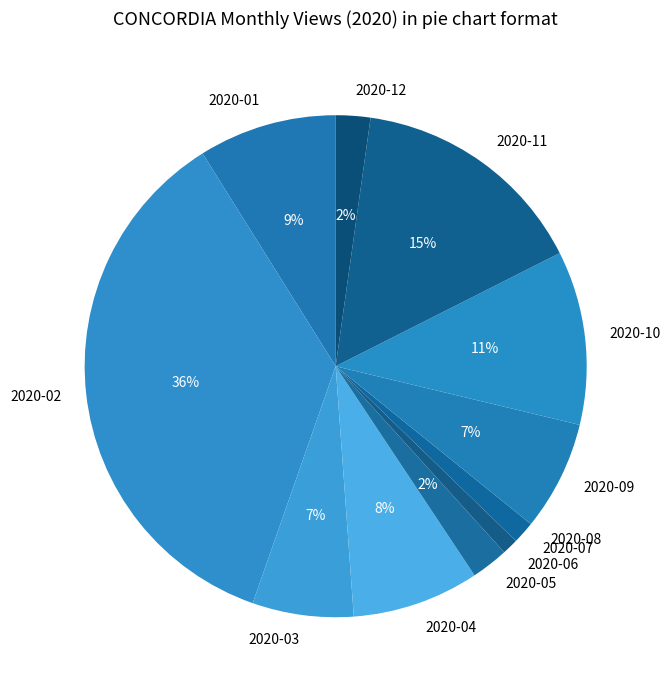

To the nearest percent, what is the difference between the largest and smallest slice percentages?

36%